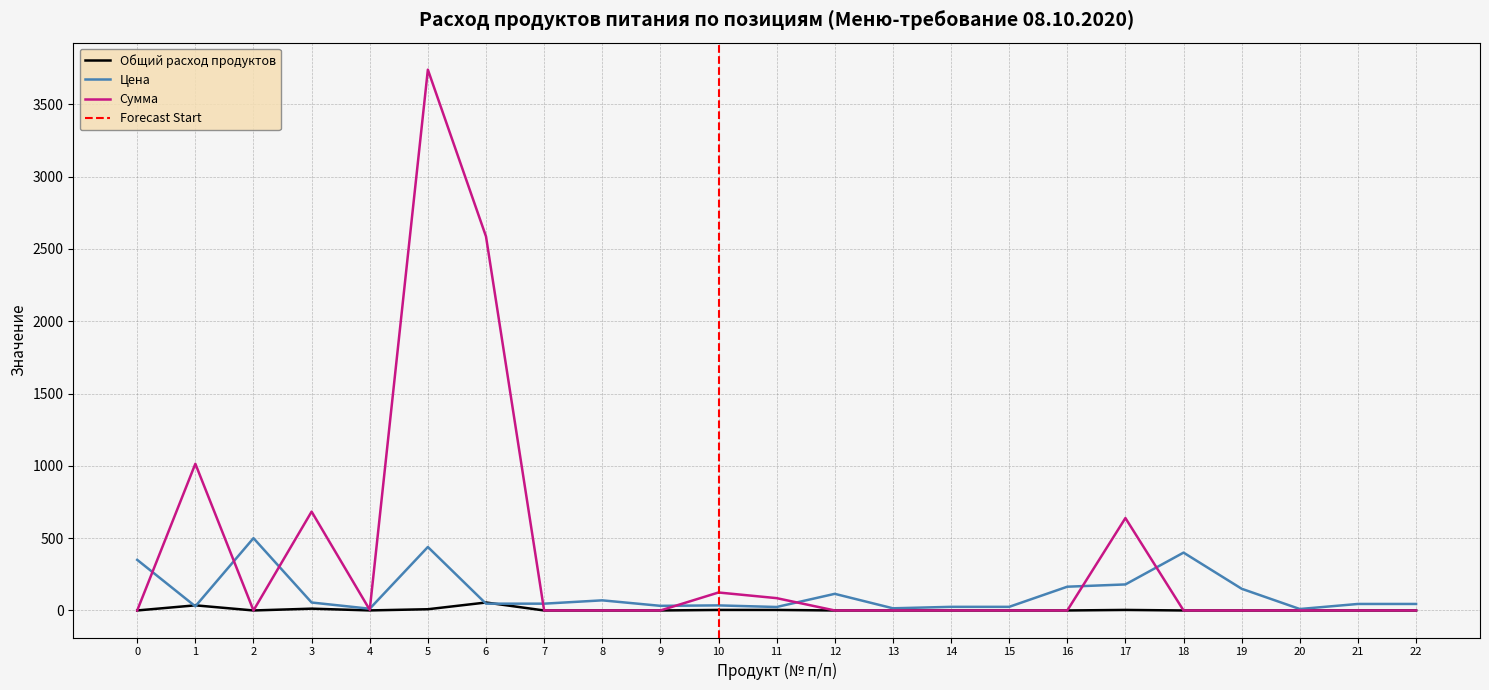

At which category does Сумма reach its first local peak?

1